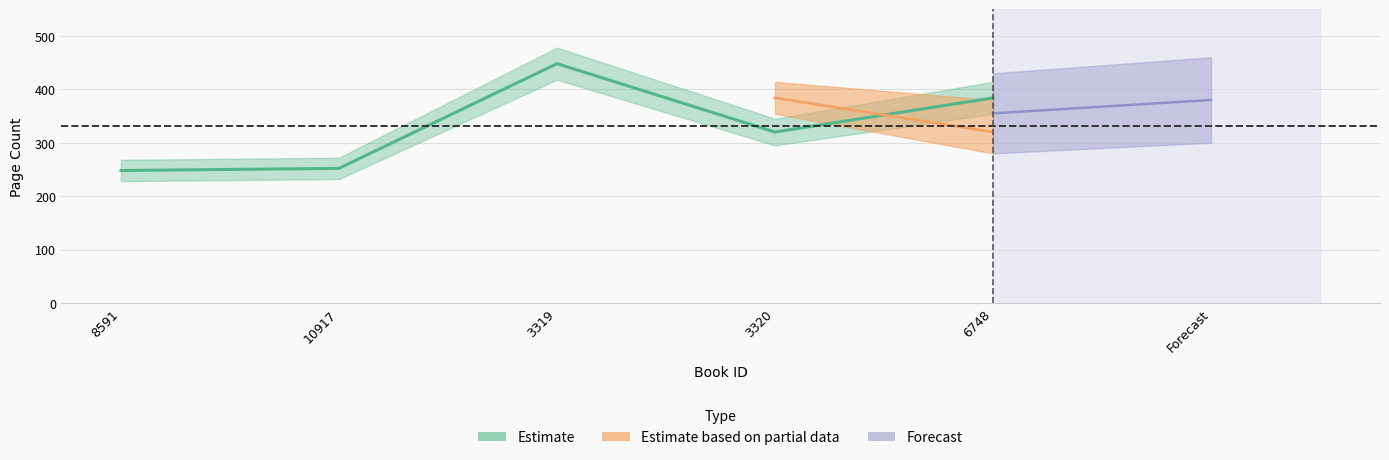

Is this an area chart (filled region under the line)?

No